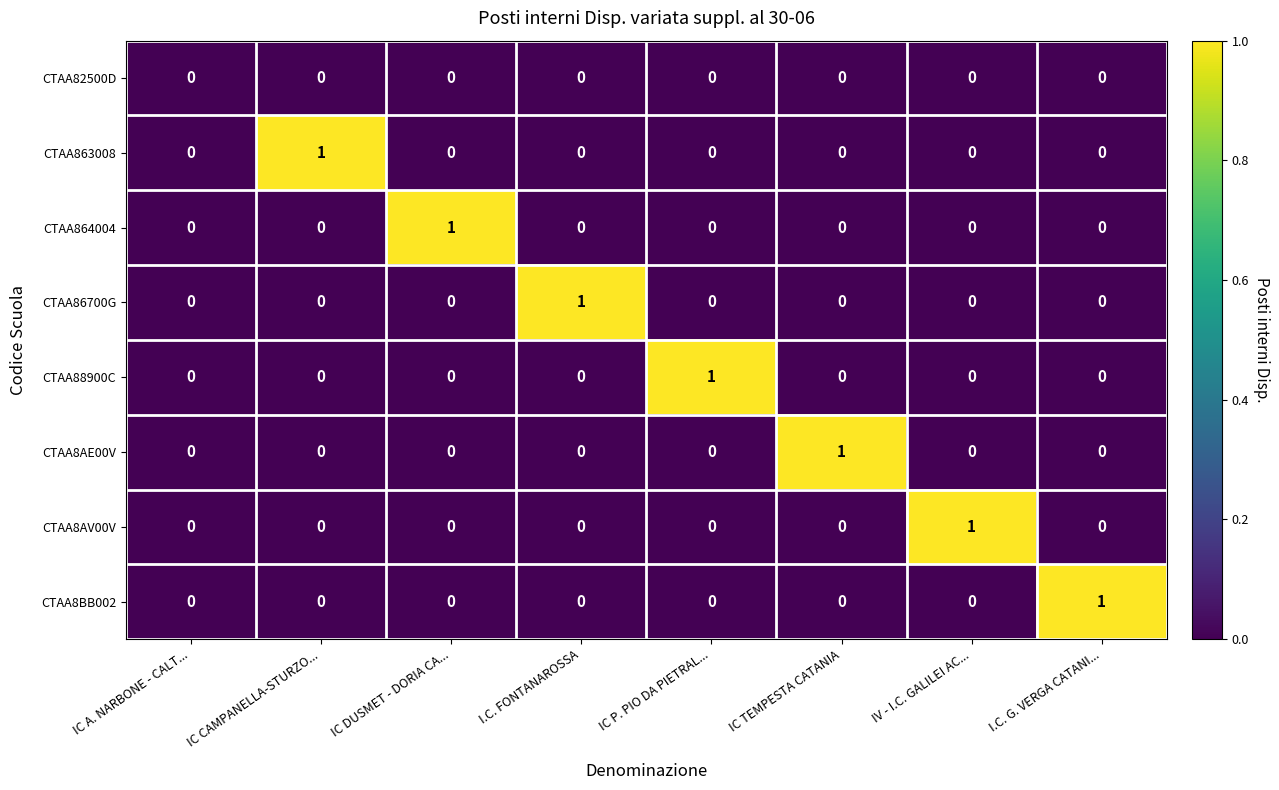

Count the CTAA8BB002 values in the range 0 to 1.

8